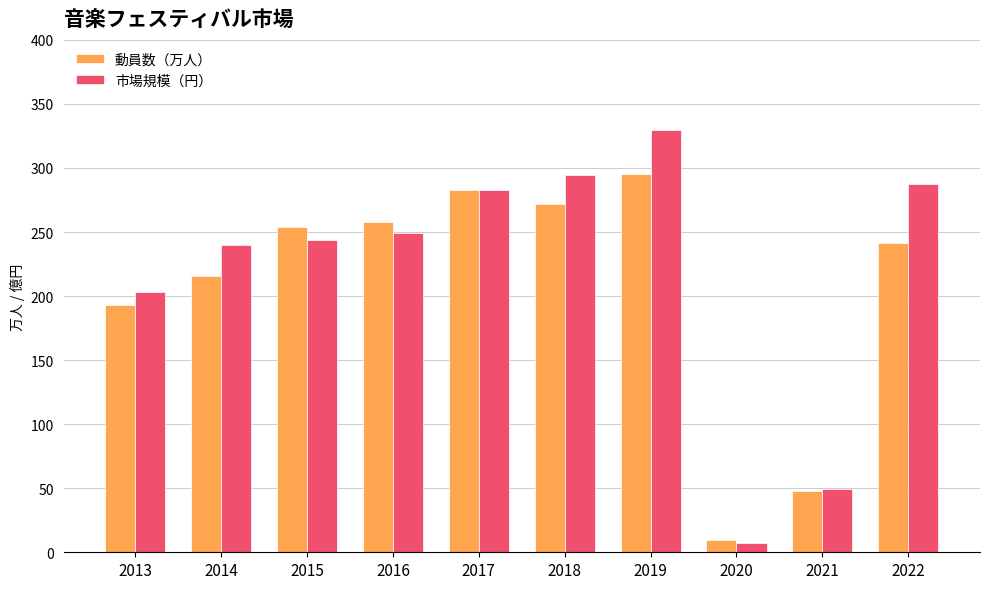

Reading left to right, what are all the values shown in this chart?

動員数（万人）: 193.0	215.7	254.0	258.0	283.0	271.9	295.1	9.3	48.1	241.3
市場規模（円）: 203.0	239.5	244.0	249.0	283.0	294.3	329.7	6.9	49.2	287.8